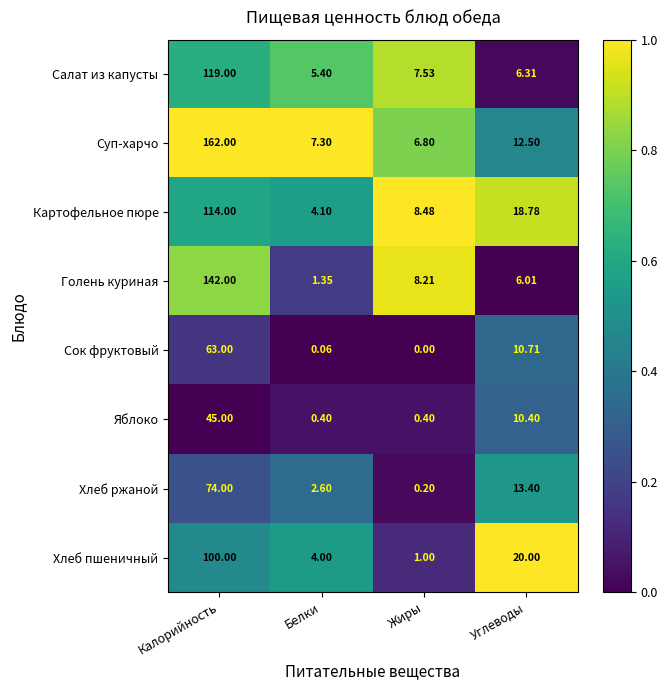

Where is Салат из капусты nearest to the value 62?

Жиры